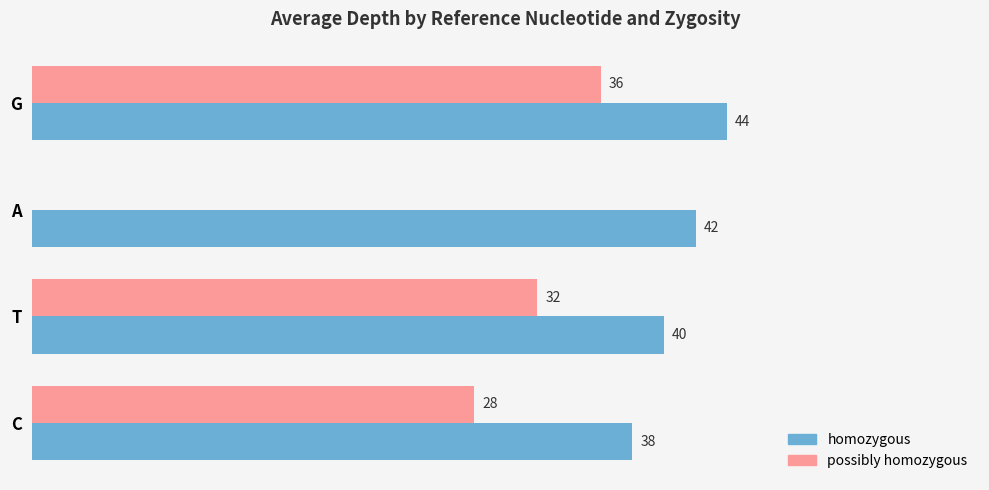

Which series has the largest total across all categories?

homozygous